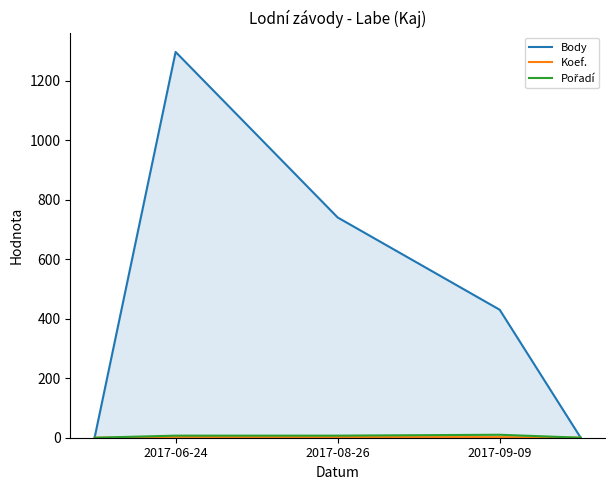

What is the maximum value shown in the chart?

1296